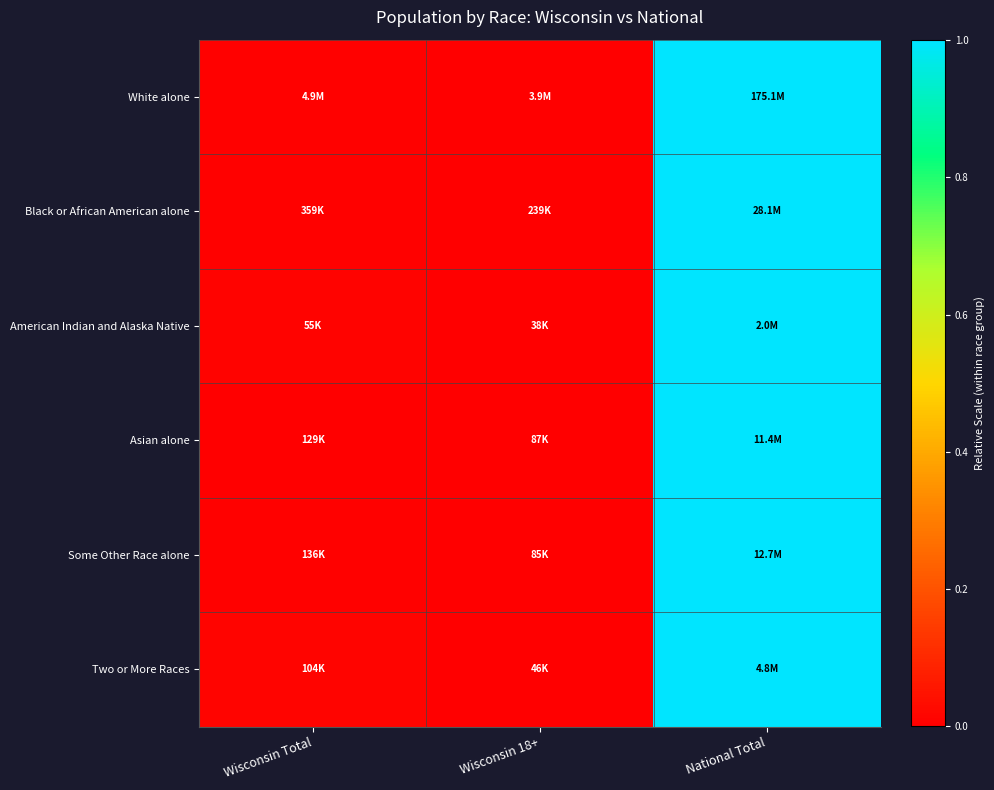

Between National Total and Wisconsin Total, which is larger?

National Total